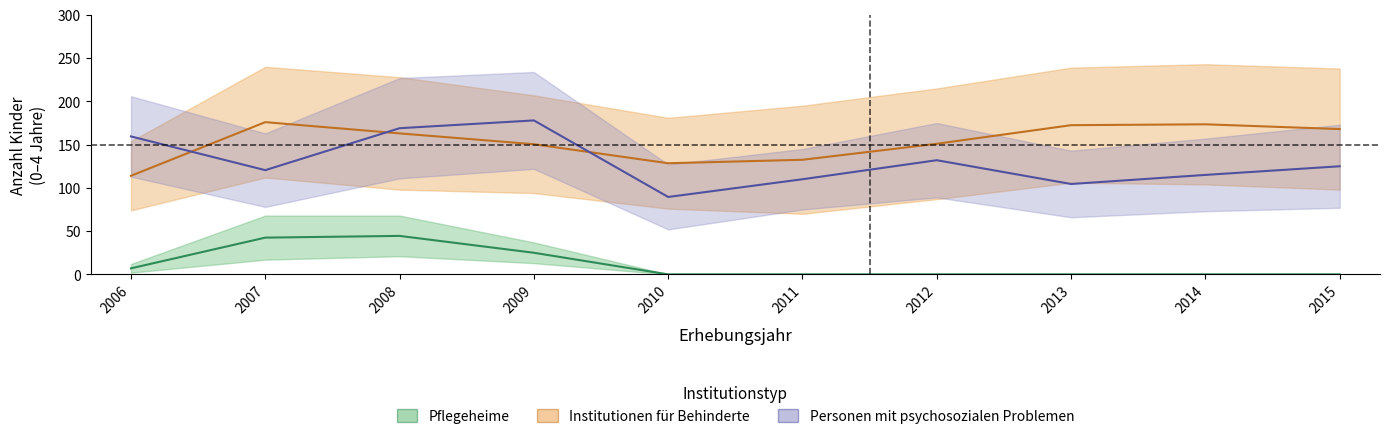

Is it true that Institutionen für Personen mit psychoso F equals 32 at 5?

False